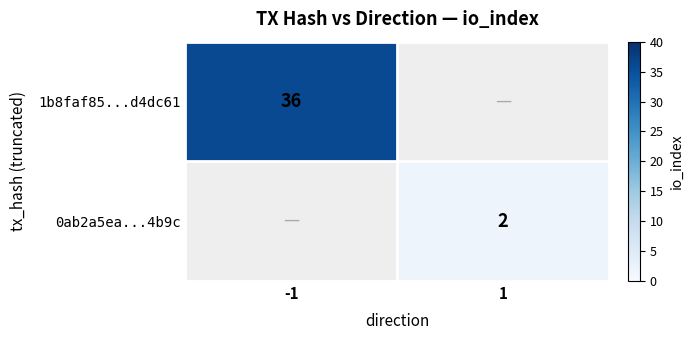

The value of 0ab2a5ea...4b9c at 1 is 1. True or false?

False